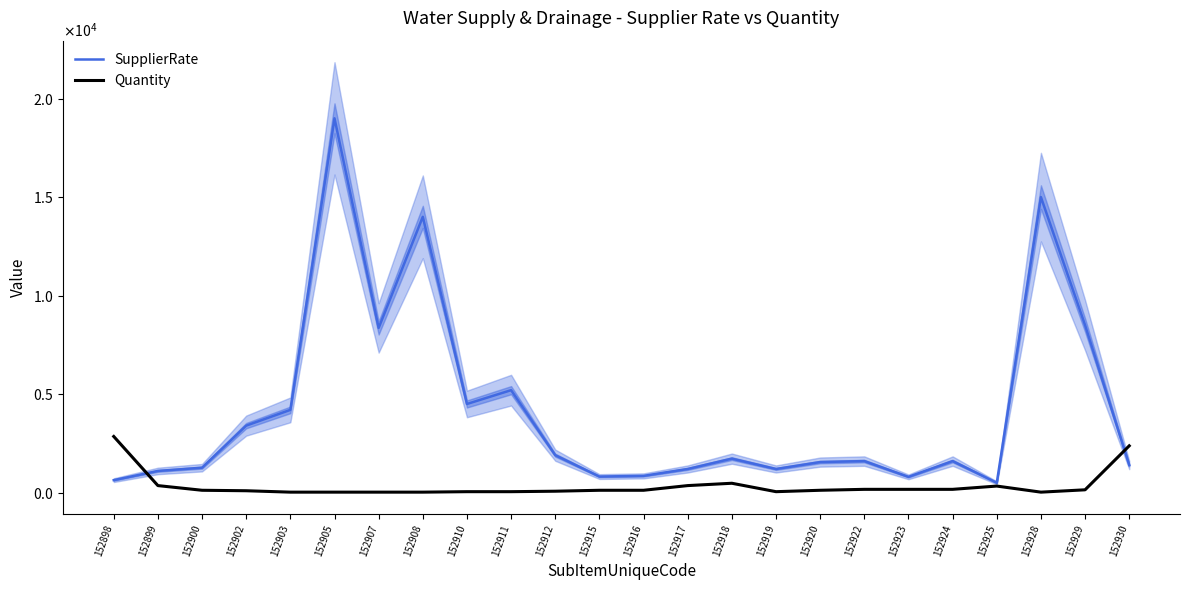

Reading left to right, what are all the values shown in this chart?

SupplierRate: 633.0	1100.0	1265.0	3400.0	4200.0	19000.0	8360.0	14000.0	4500.0	5200.0	1900.0	815.0	850.0	1200.0	1725.0	1200.0	1550.0	1600.0	800.0	1600.0	500.0	15000.0	8500.0	1400.0
Quantity: 2850.0	356.2	118.8	95.0	23.8	23.8	23.8	23.8	47.5	47.5	71.2	118.8	118.8	356.2	475.0	47.5	118.8	166.3	166.3	166.3	332.5	23.8	142.5	2375.0